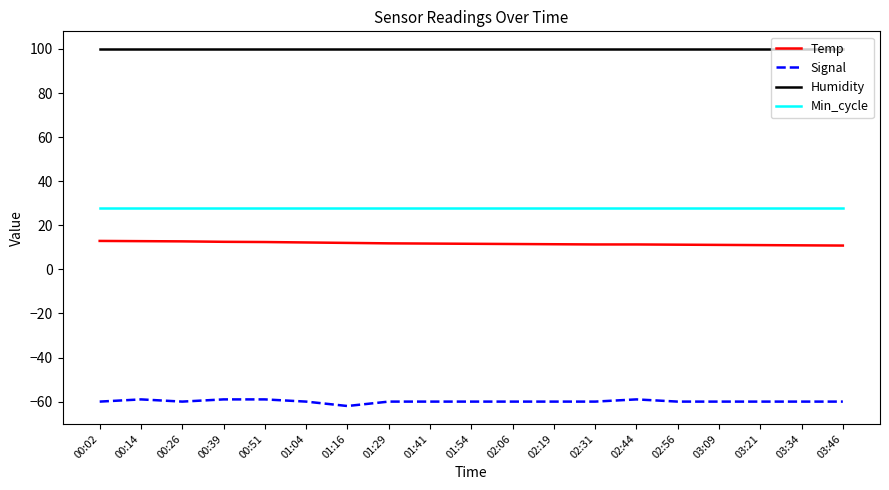

What position from the right is 02:31?

7